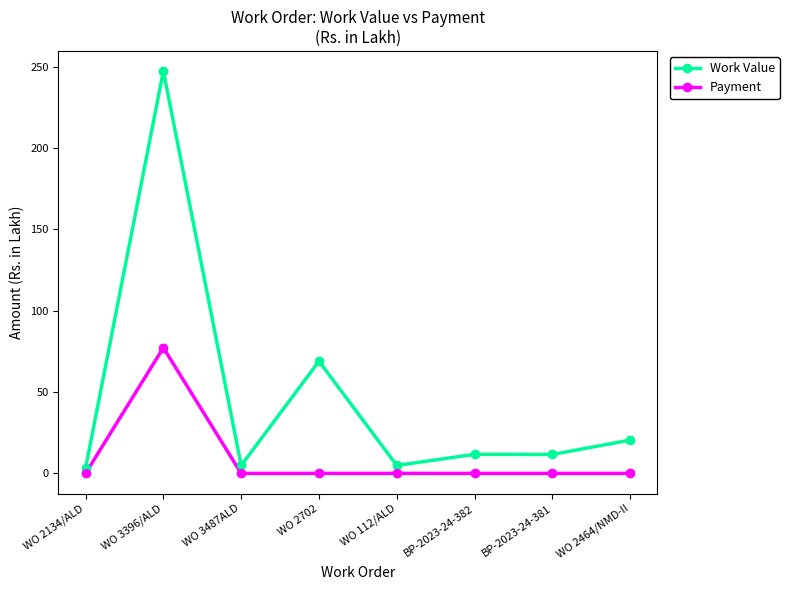

At which category is the sum across all series the highest?

WO 3396/ALD